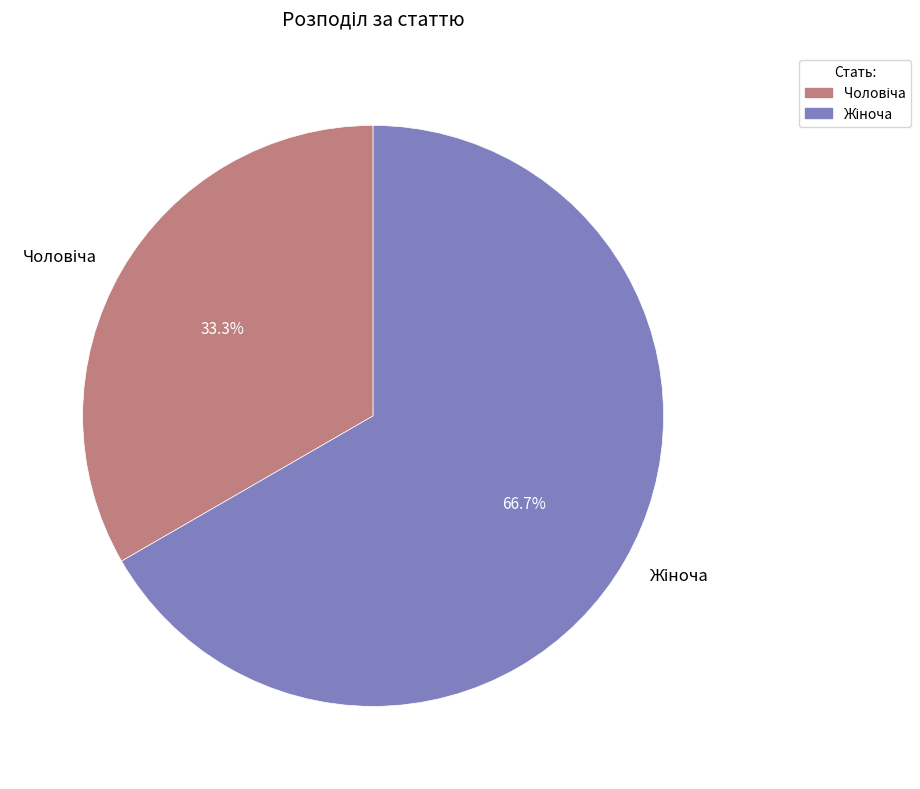

Is there any slice that represents more than half of the pie?

Yes